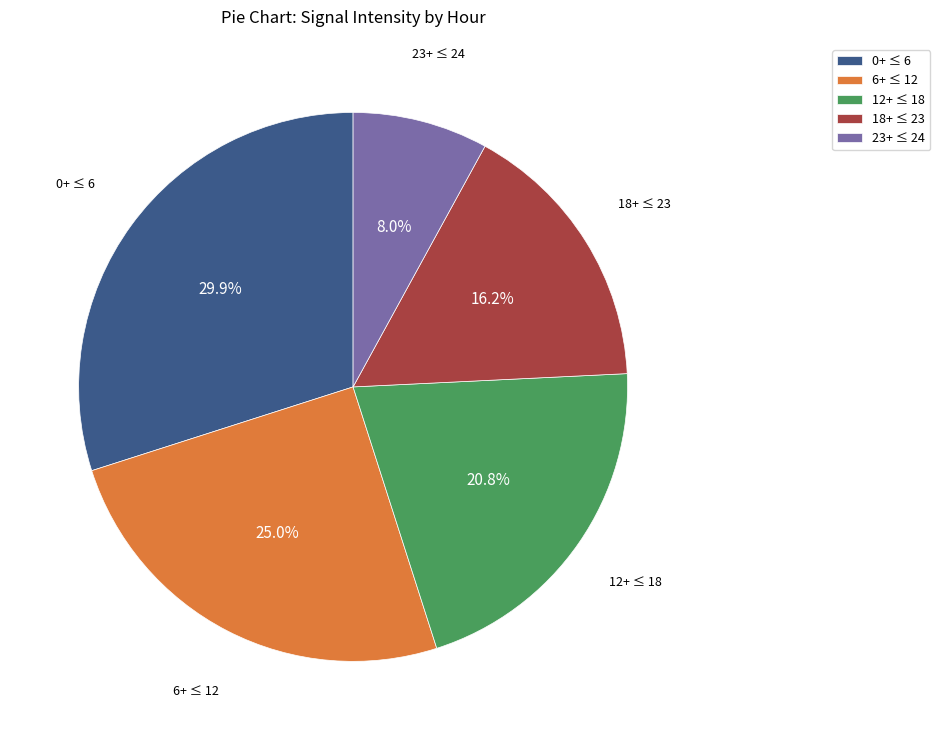

Is there a majority slice in this chart?

No